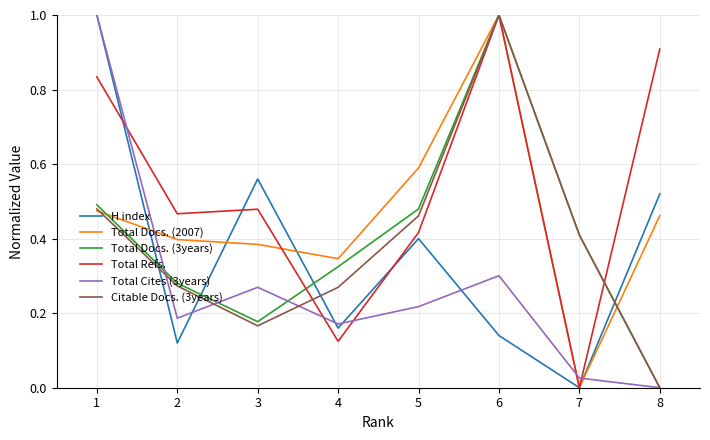

Does the chart have visible grid lines?

Yes